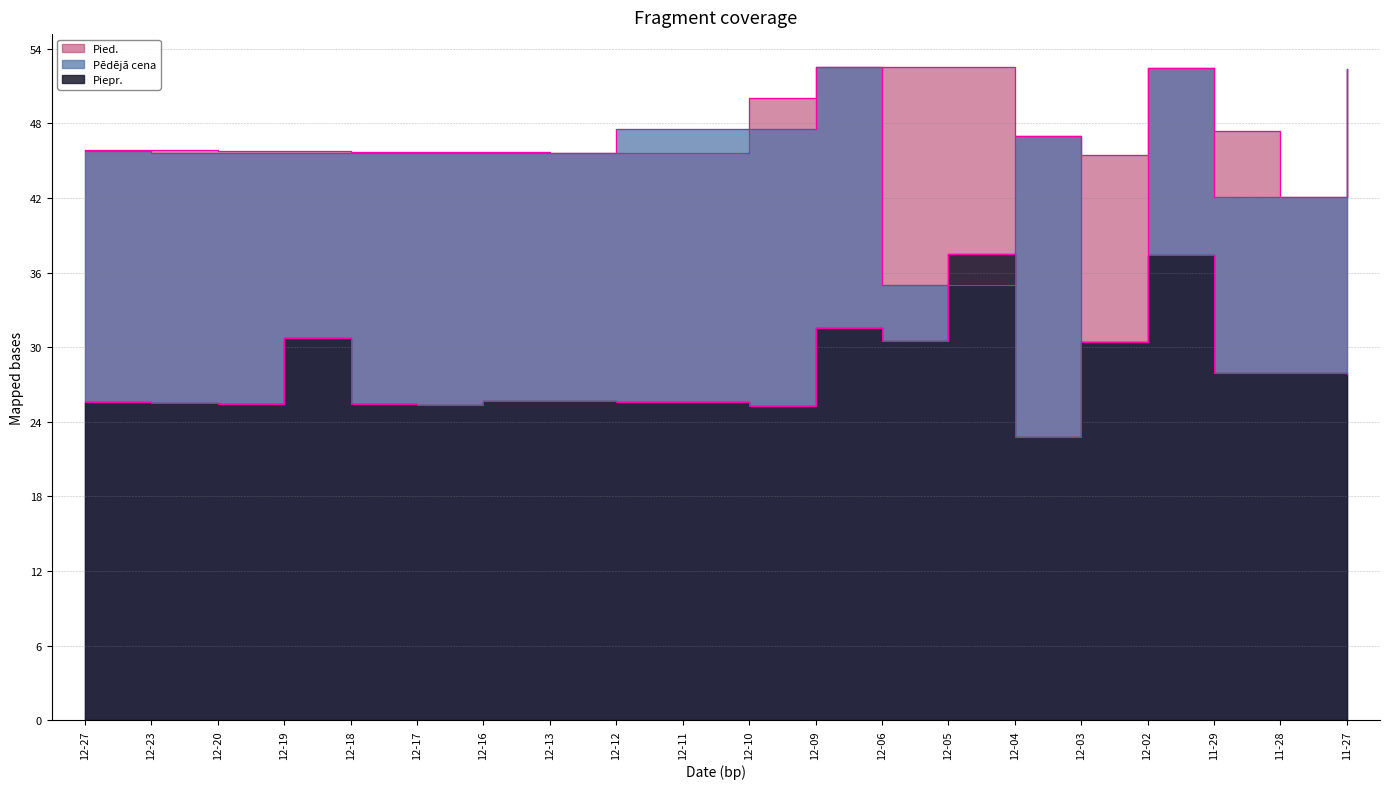

What is the difference between the maximum and minimum values in the Piepr. series?

14.8